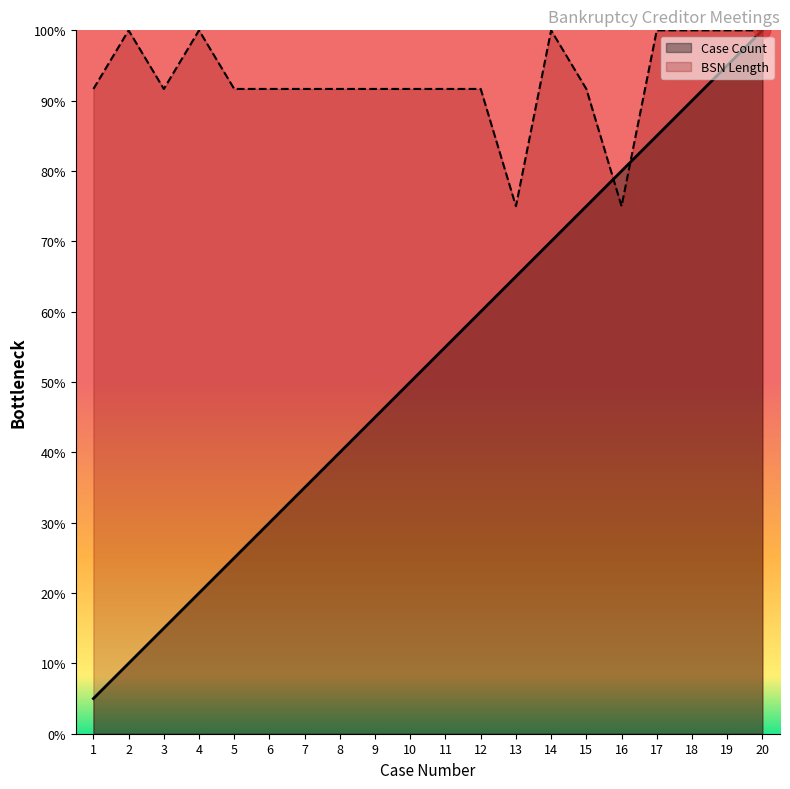

Rank the series by their maximum value, from lowest to highest.

Case Count, BSN Length